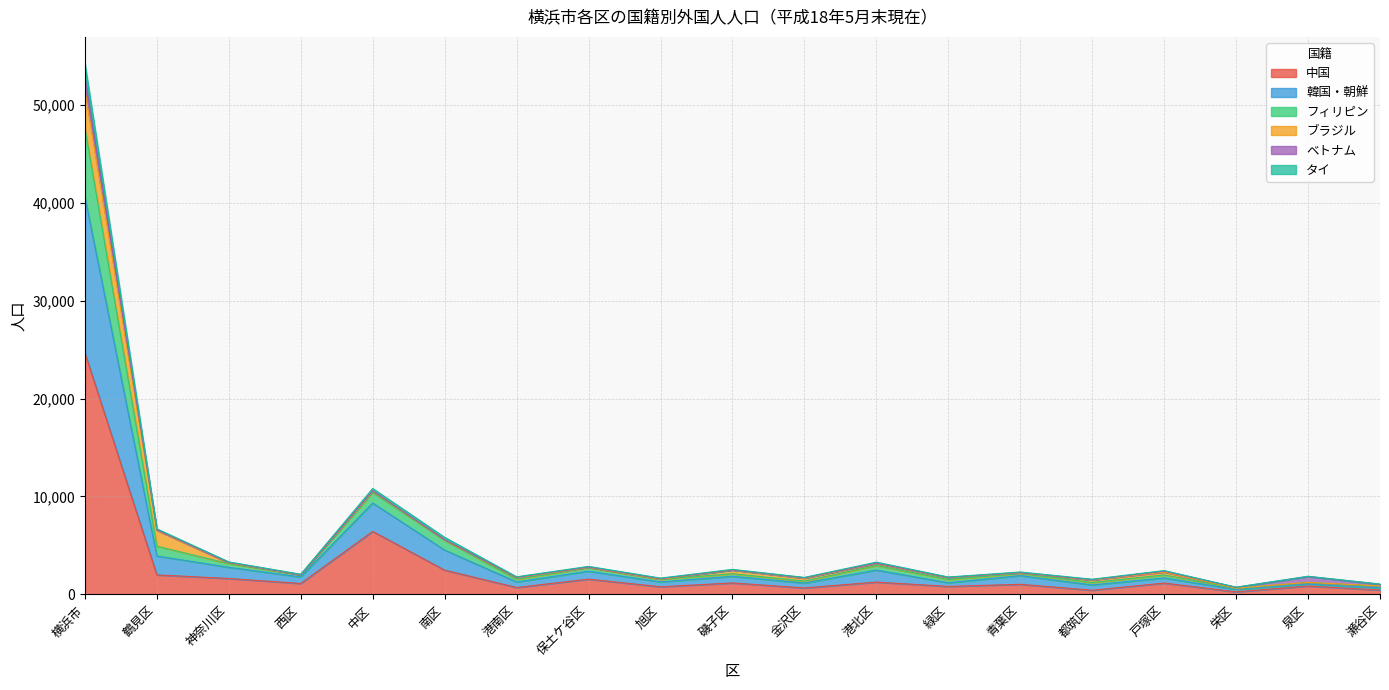

Which series changed the most between 金沢区 and 泉区?

韓国・朝鮮